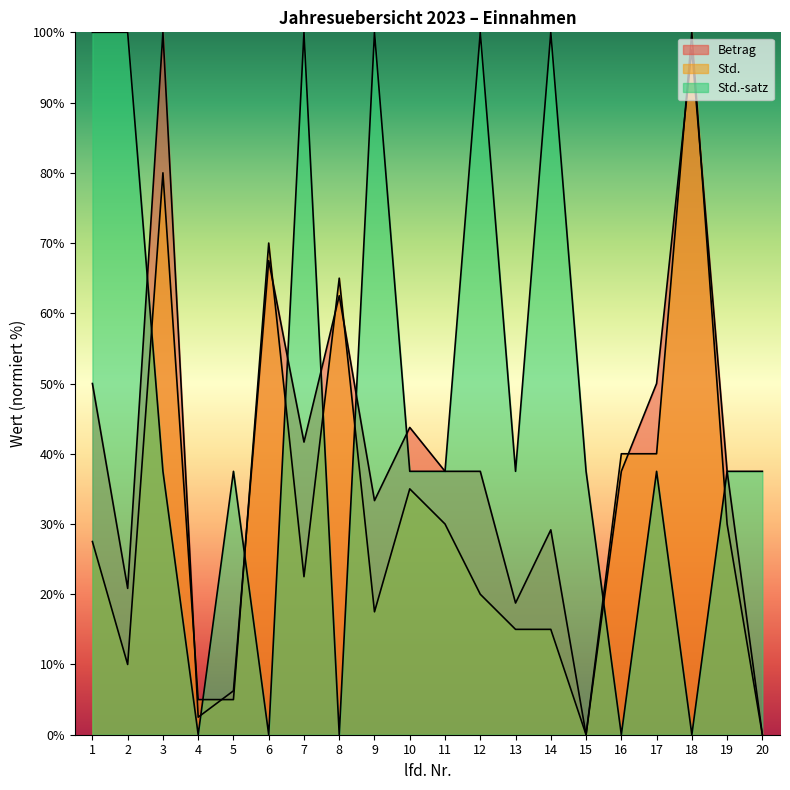

At which label is Std.-satz closest to 50?

3